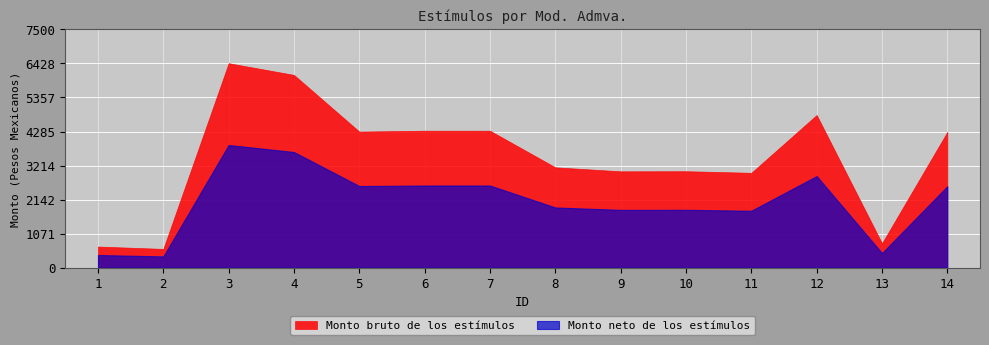

What is the sum of the Monto bruto de los estímulos values at 5 and 3?

10718.8